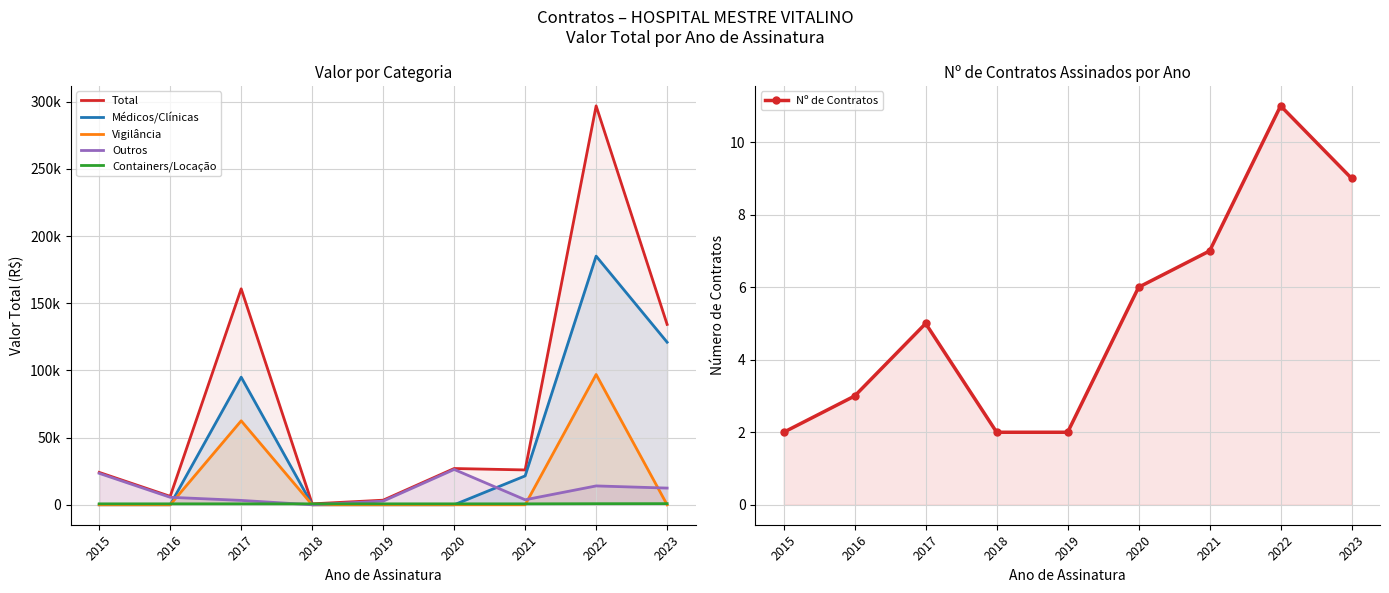

What is the difference between the Outros values at 2015 and 2016?

17835.3